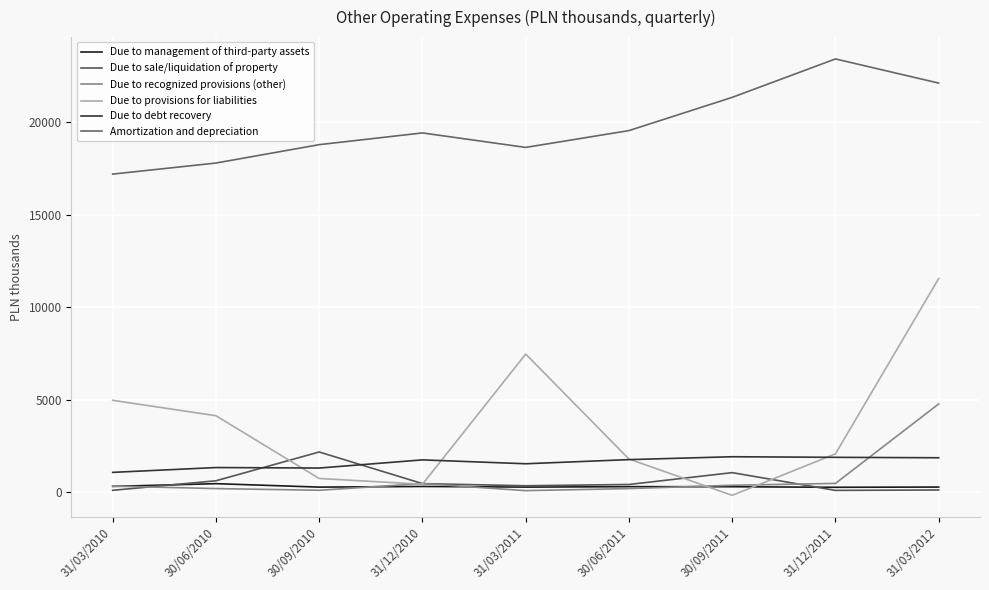

Is it true that Due to management of third-party assets equals 298 at 31/12/2010?

True